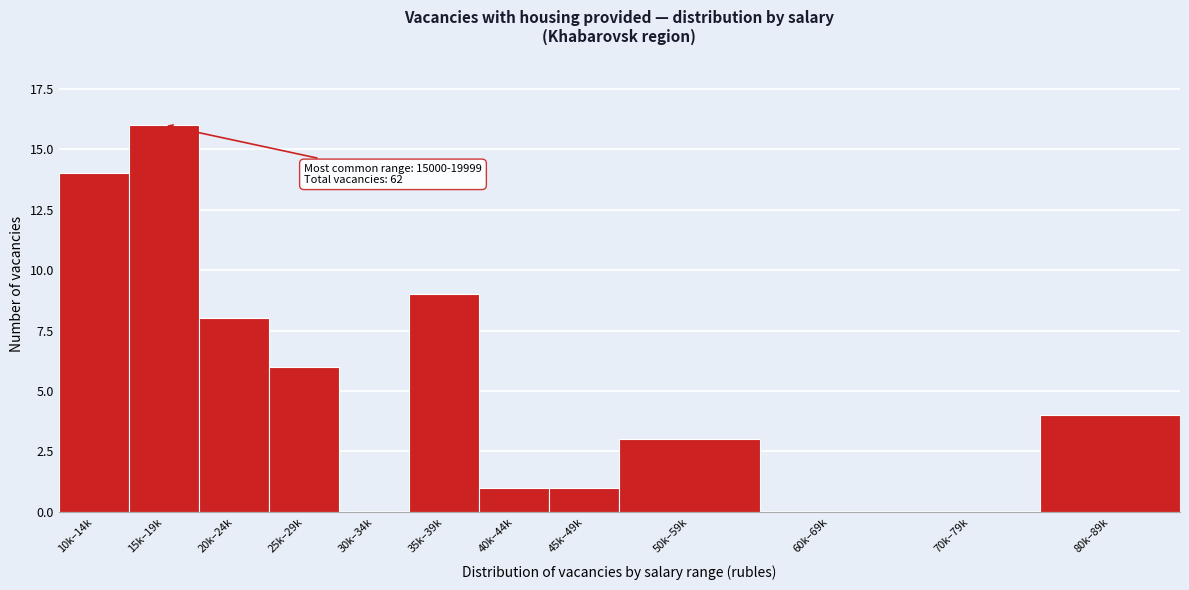

Reading left to right, list all the values displayed in this chart.

10k–14k=14	15k–19k=16	20k–24k=8	25k–29k=6	30k–34k=0	35k–39k=9	40k–44k=1	45k–49k=1	50k–59k=3	60k–69k=0	70k–79k=0	80k–89k=4